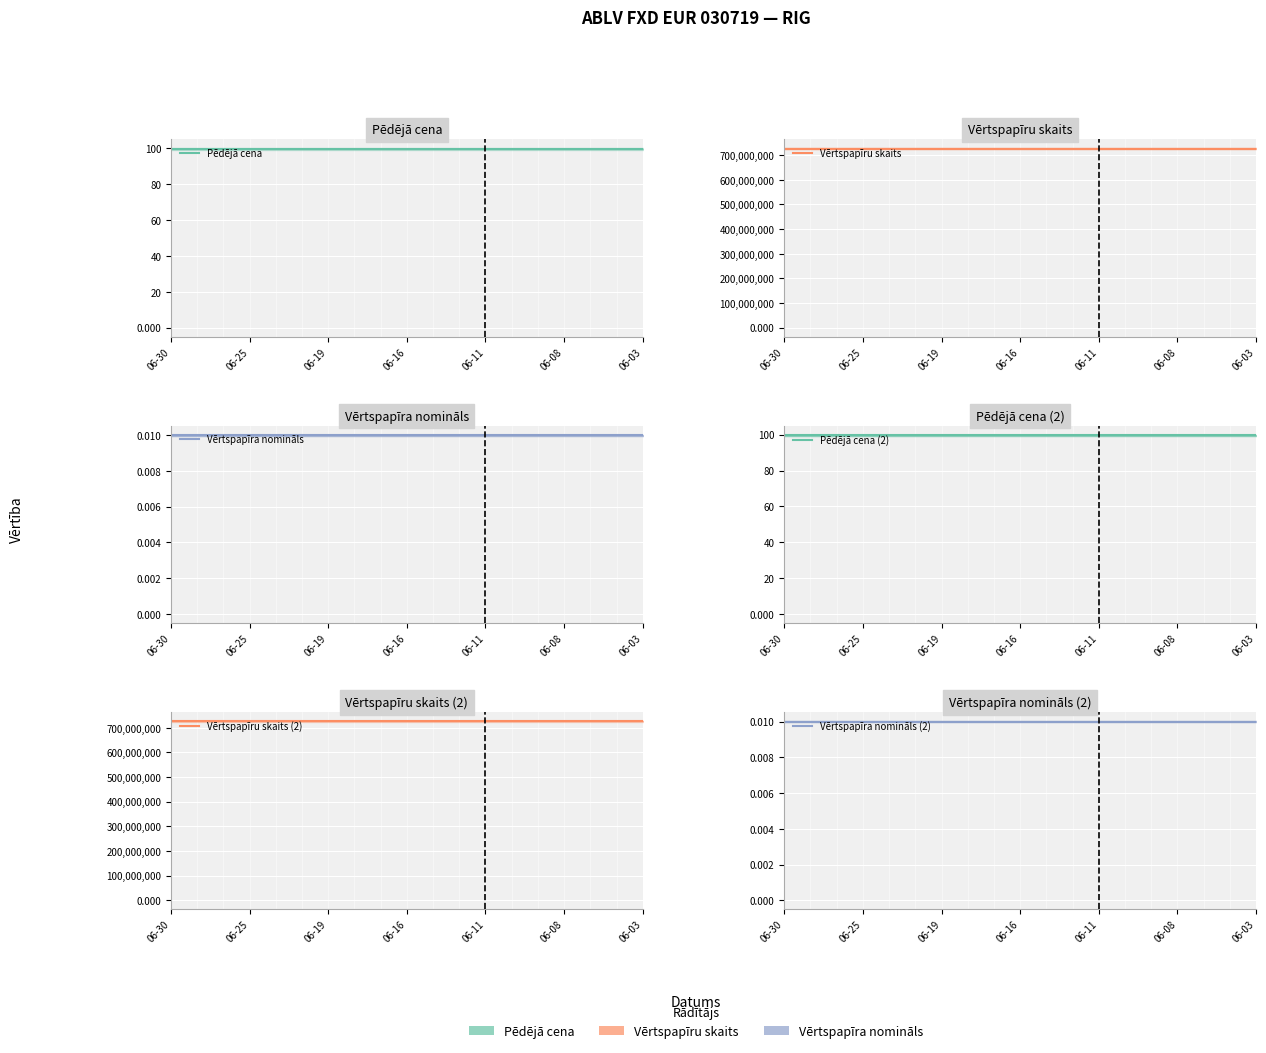

At which label does Pēdējā cena (2) reach its minimum?

06-30